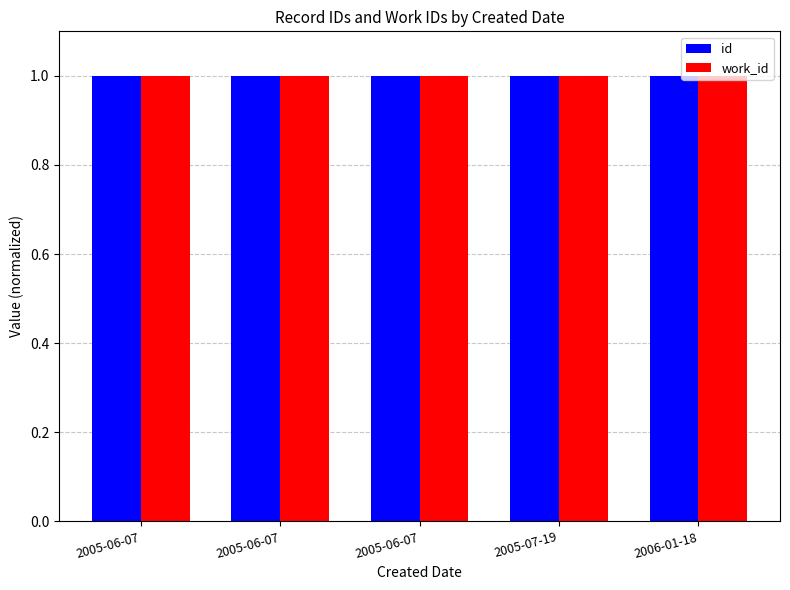

Are the bars horizontal?

No